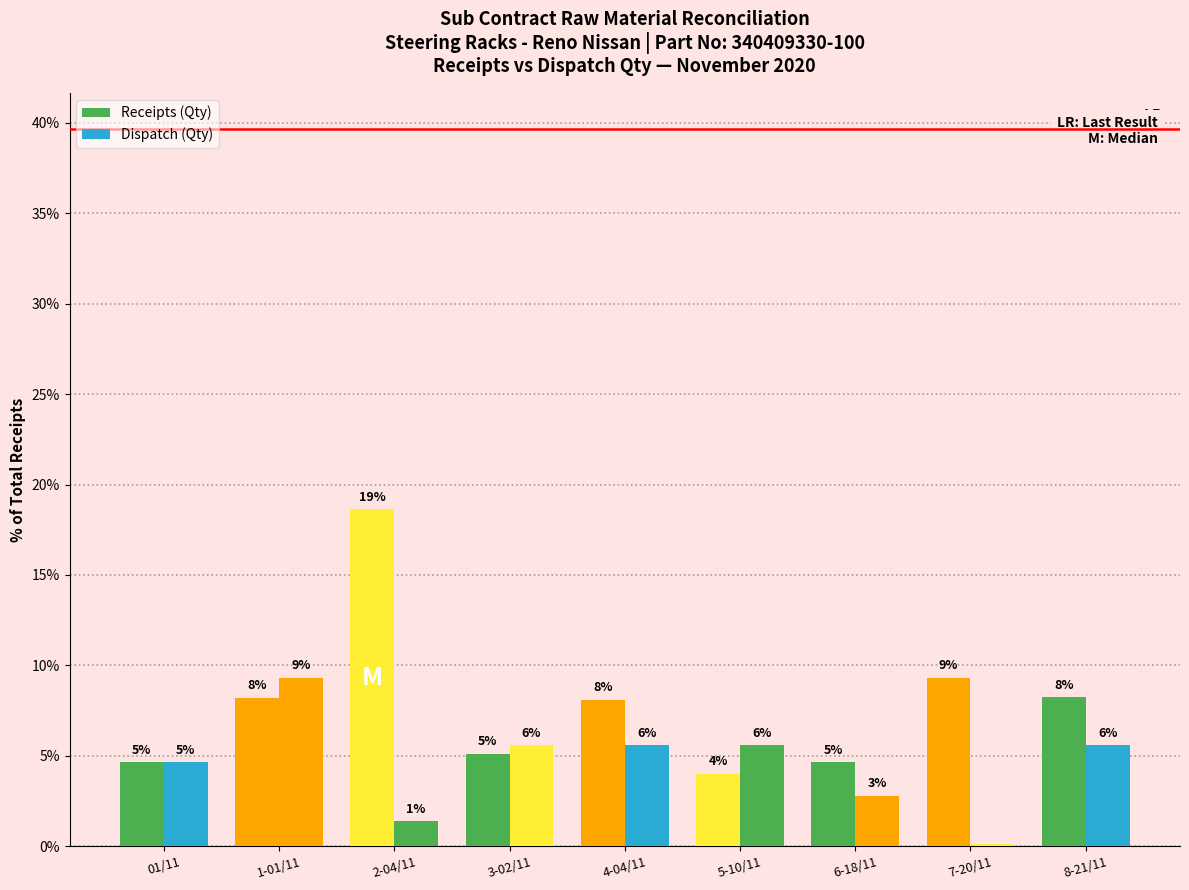

How many bars are there in total?

18